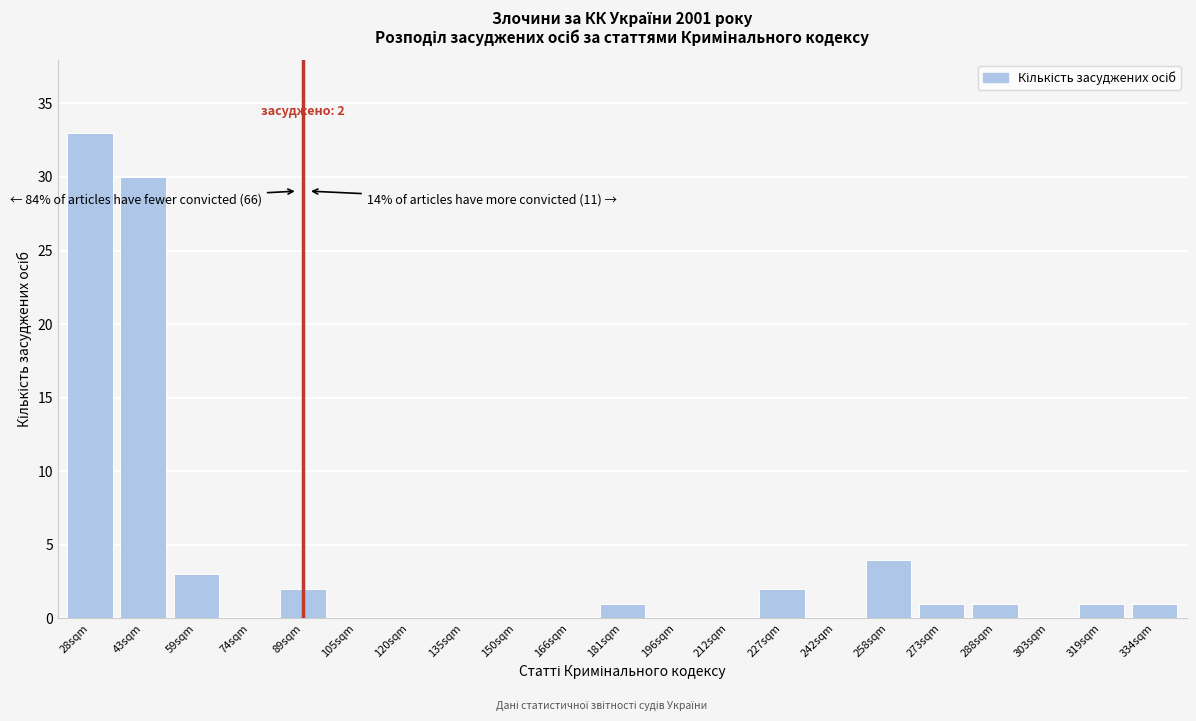

Reading left to right, extract all data points from this chart.

28sqm=33	43sqm=30	59sqm=3	74sqm=0	89sqm=2	105sqm=0	120sqm=0	135sqm=0	150sqm=0	166sqm=0	181sqm=1	196sqm=0	212sqm=0	227sqm=2	242sqm=0	258sqm=4	273sqm=1	288sqm=1	303sqm=0	319sqm=1	334sqm=1